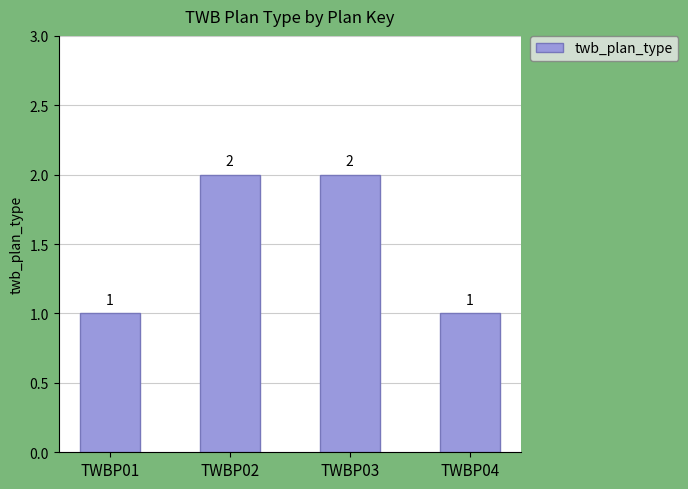

Between TWBP02 and TWBP01, which is larger?

TWBP02